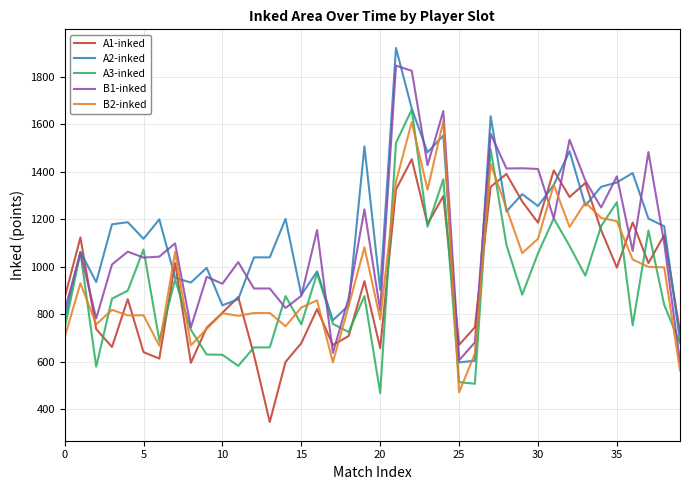

What is the average value of the A1-inked series?

942